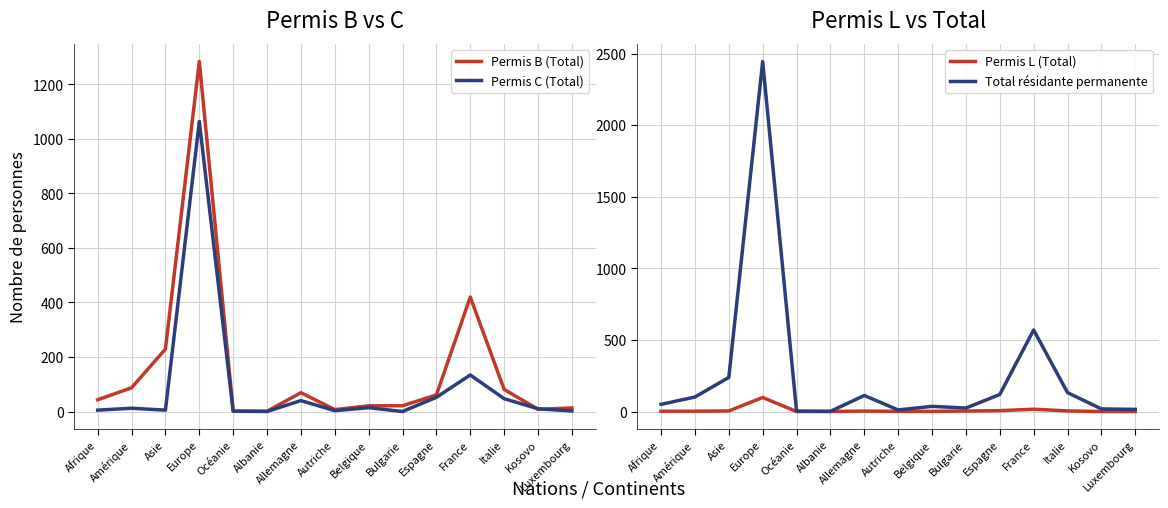

What is the label of the 12th point from the left?

France